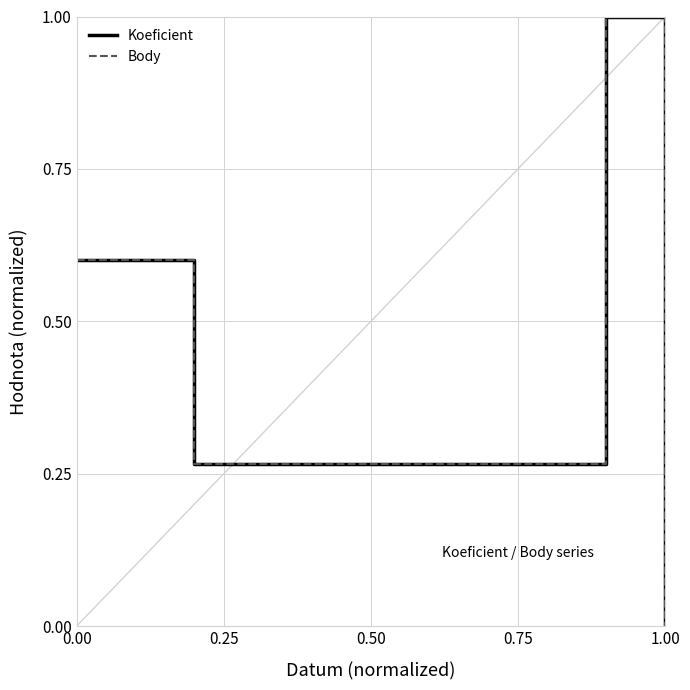

In Koeficient, how many points are lower than both neighbors (excluding endpoints)?

1